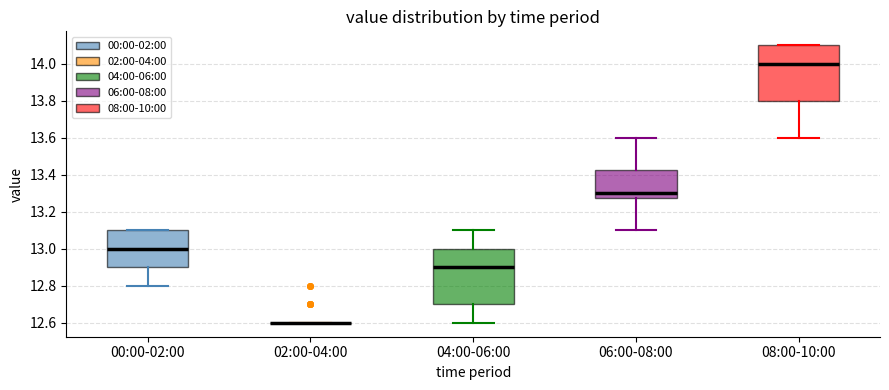

Reading left to right, transcribe this box plot: for each box, give where its median line is, the range the box spans, and where its two whiskers end, as read against the y-axis. The values are not printed on the chart, so give them approximately, as read against the axis.

00:00-02:00: median 13.00, box 12.90 to 13.10, whiskers 12.80 to 13.10
02:00-04:00: box collapsed to a line at 12.60, whiskers 12.60 to 12.60
04:00-06:00: median 12.90, box 12.70 to 13.00, whiskers 12.60 to 13.10
06:00-08:00: median 13.30, box 13.28 to 13.42, whiskers 13.10 to 13.60
08:00-10:00: median 14.00, box 13.80 to 14.10, whiskers 13.60 to 14.10